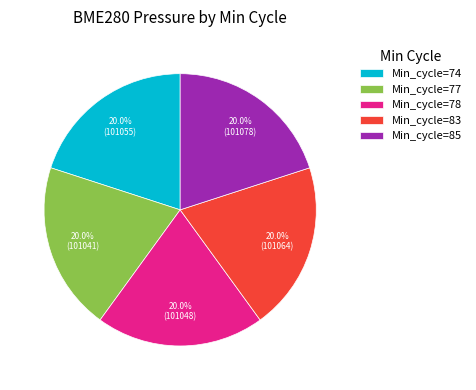

How many segments does this pie chart have?

5